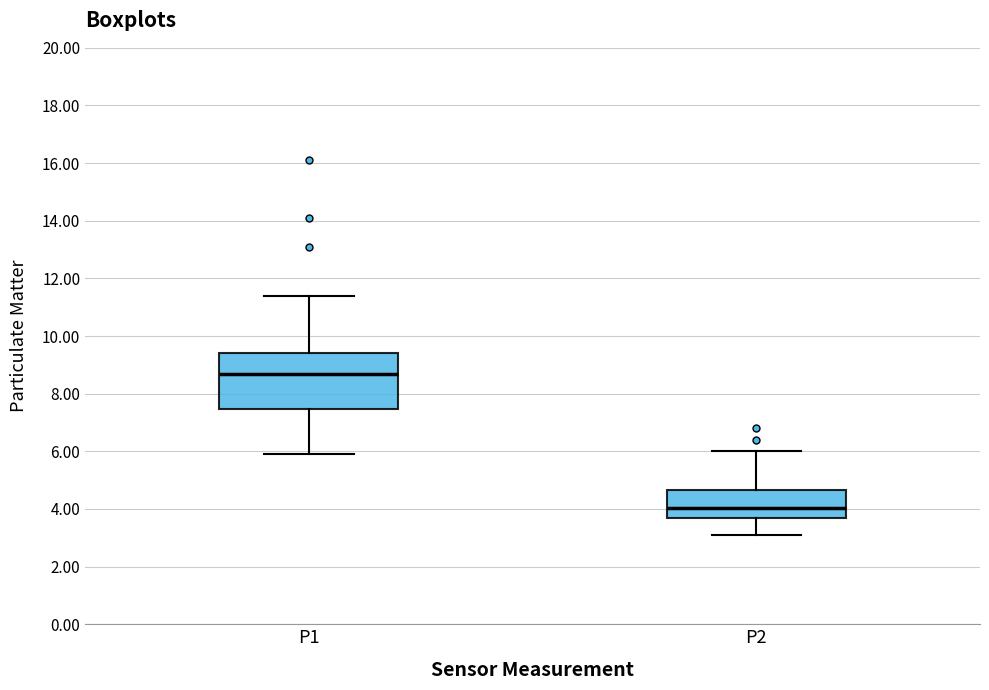

Reading left to right, transcribe this box plot: for each box, give where its median line is, the range the box spans, and where its two whiskers end, as read against the y-axis. The values are not printed on the chart, so give them approximately, as read against the axis.

P1: median 8.8, box 7.4 to 9.4, whiskers 6.0 to 11.4
P2: median 4.0, box 3.8 to 4.6, whiskers 3.2 to 6.0